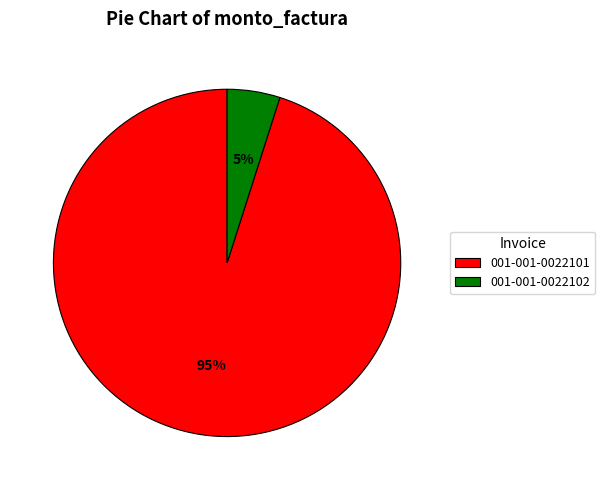

To the nearest percent, what is the difference between the largest and smallest slice percentages?

90%